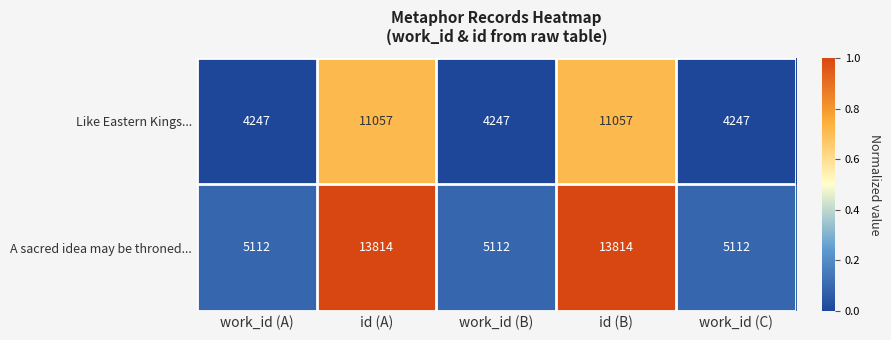

What is the spread (max minus min) of values at work_id (A)?

865